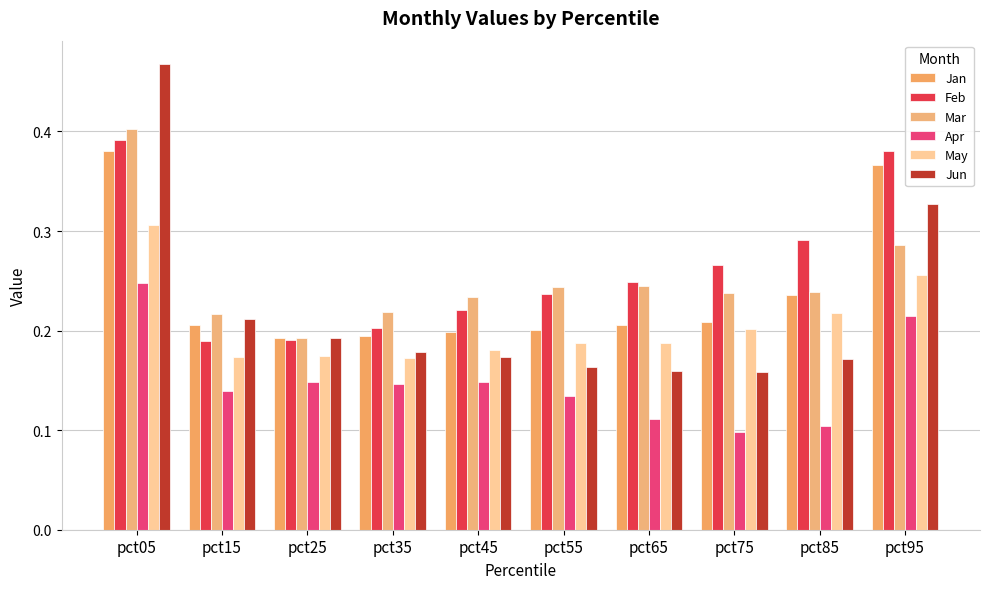

Which series has the largest total across all categories?

Feb